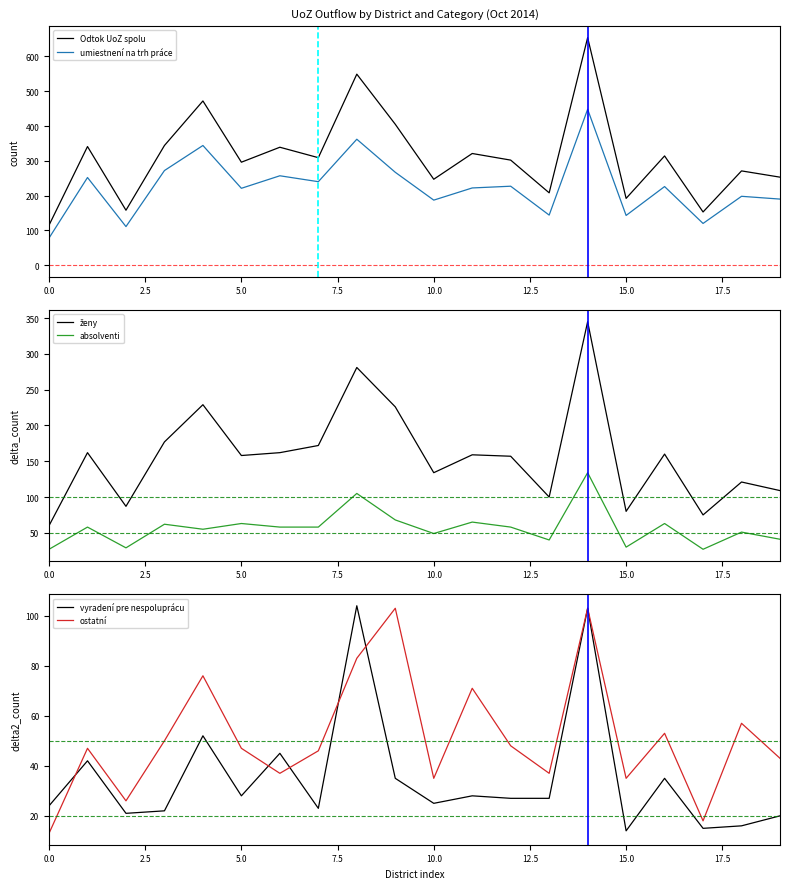

What is the lowest value of the Odtok UoZ spolu series?

115